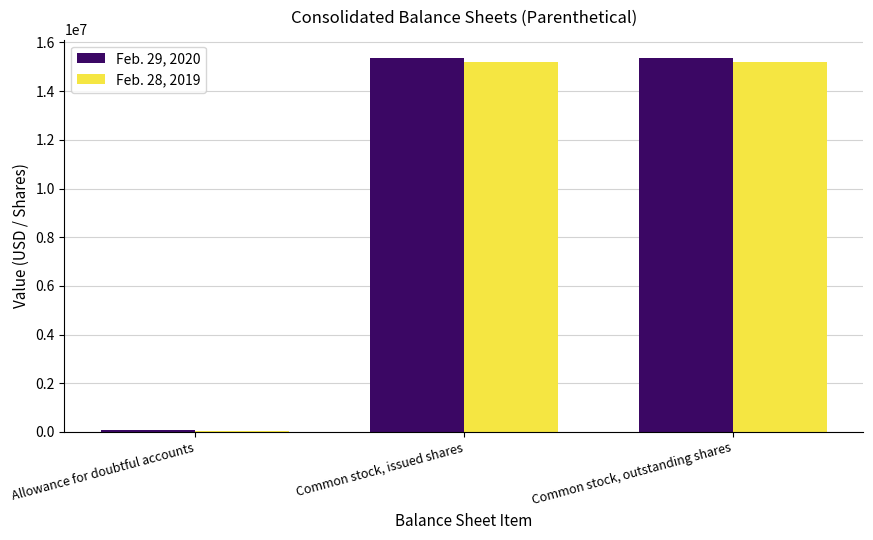

The value of Feb. 29, 2020 at Common stock, issued shares is 15348180. True or false?

True